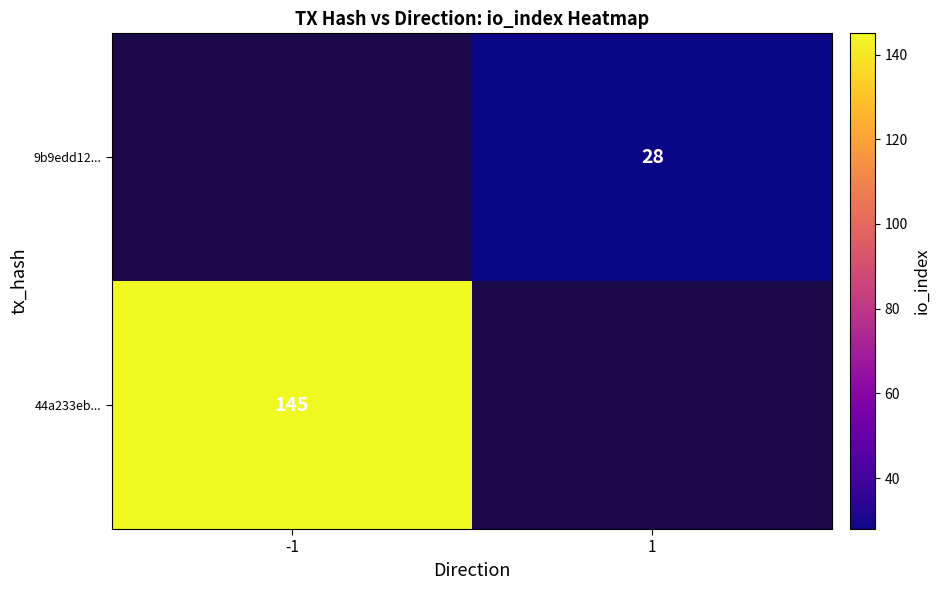

The 44a233eb... series shows 191 at -1. True or false?

False